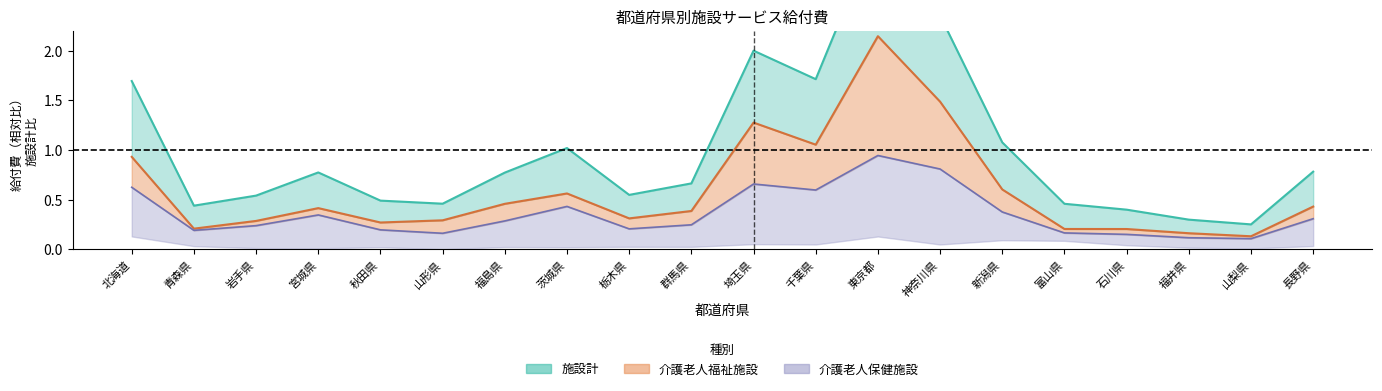

How many lines are shown in the chart?

3